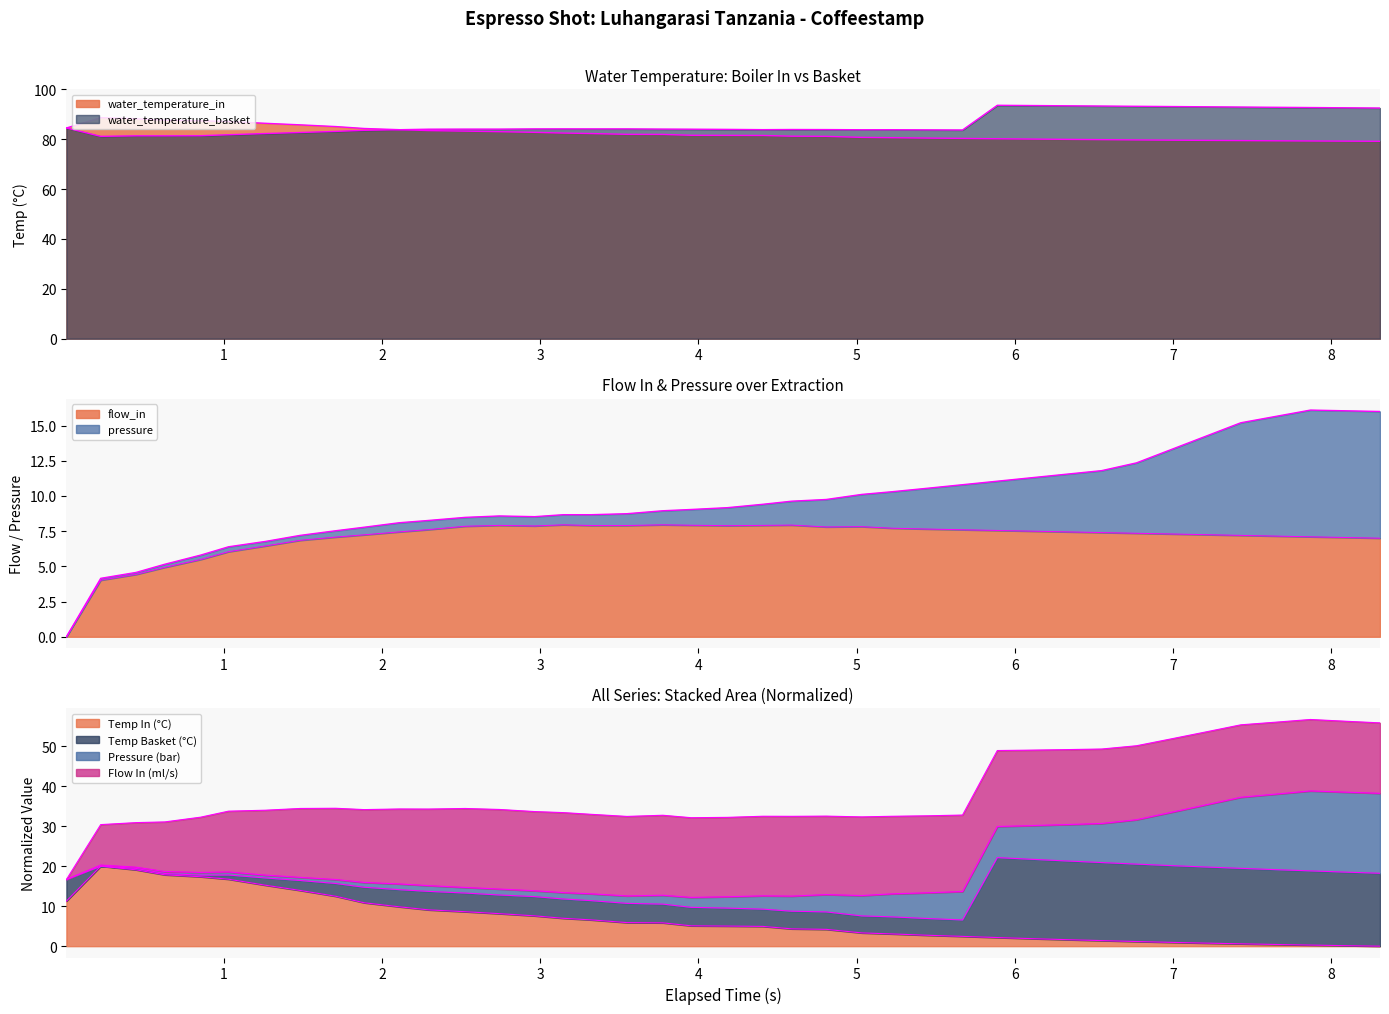

Which series has the largest range (max minus min)?

water_temperature_basket